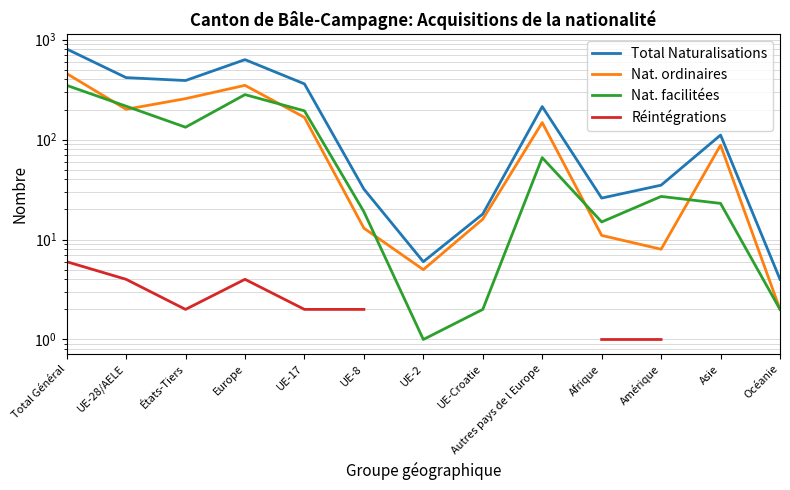

True or false: Réintégrations and Nat. facilitées cross at least once.

False